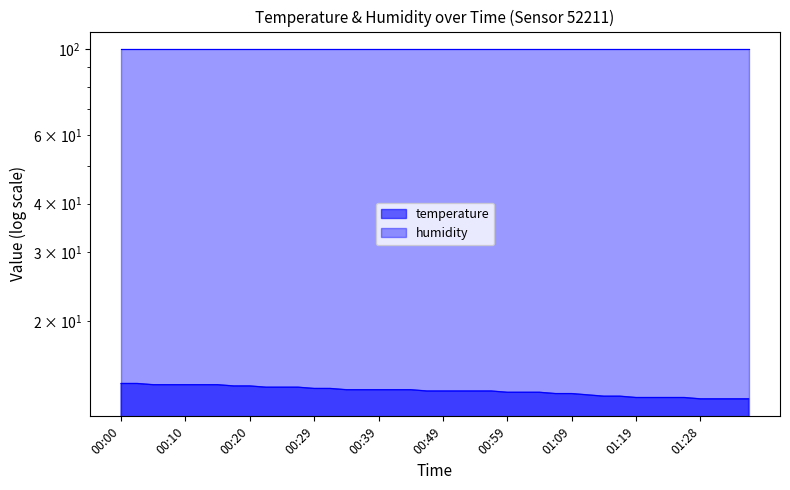

The chart shows a value of 17.9 at 00:42. True or false?

False